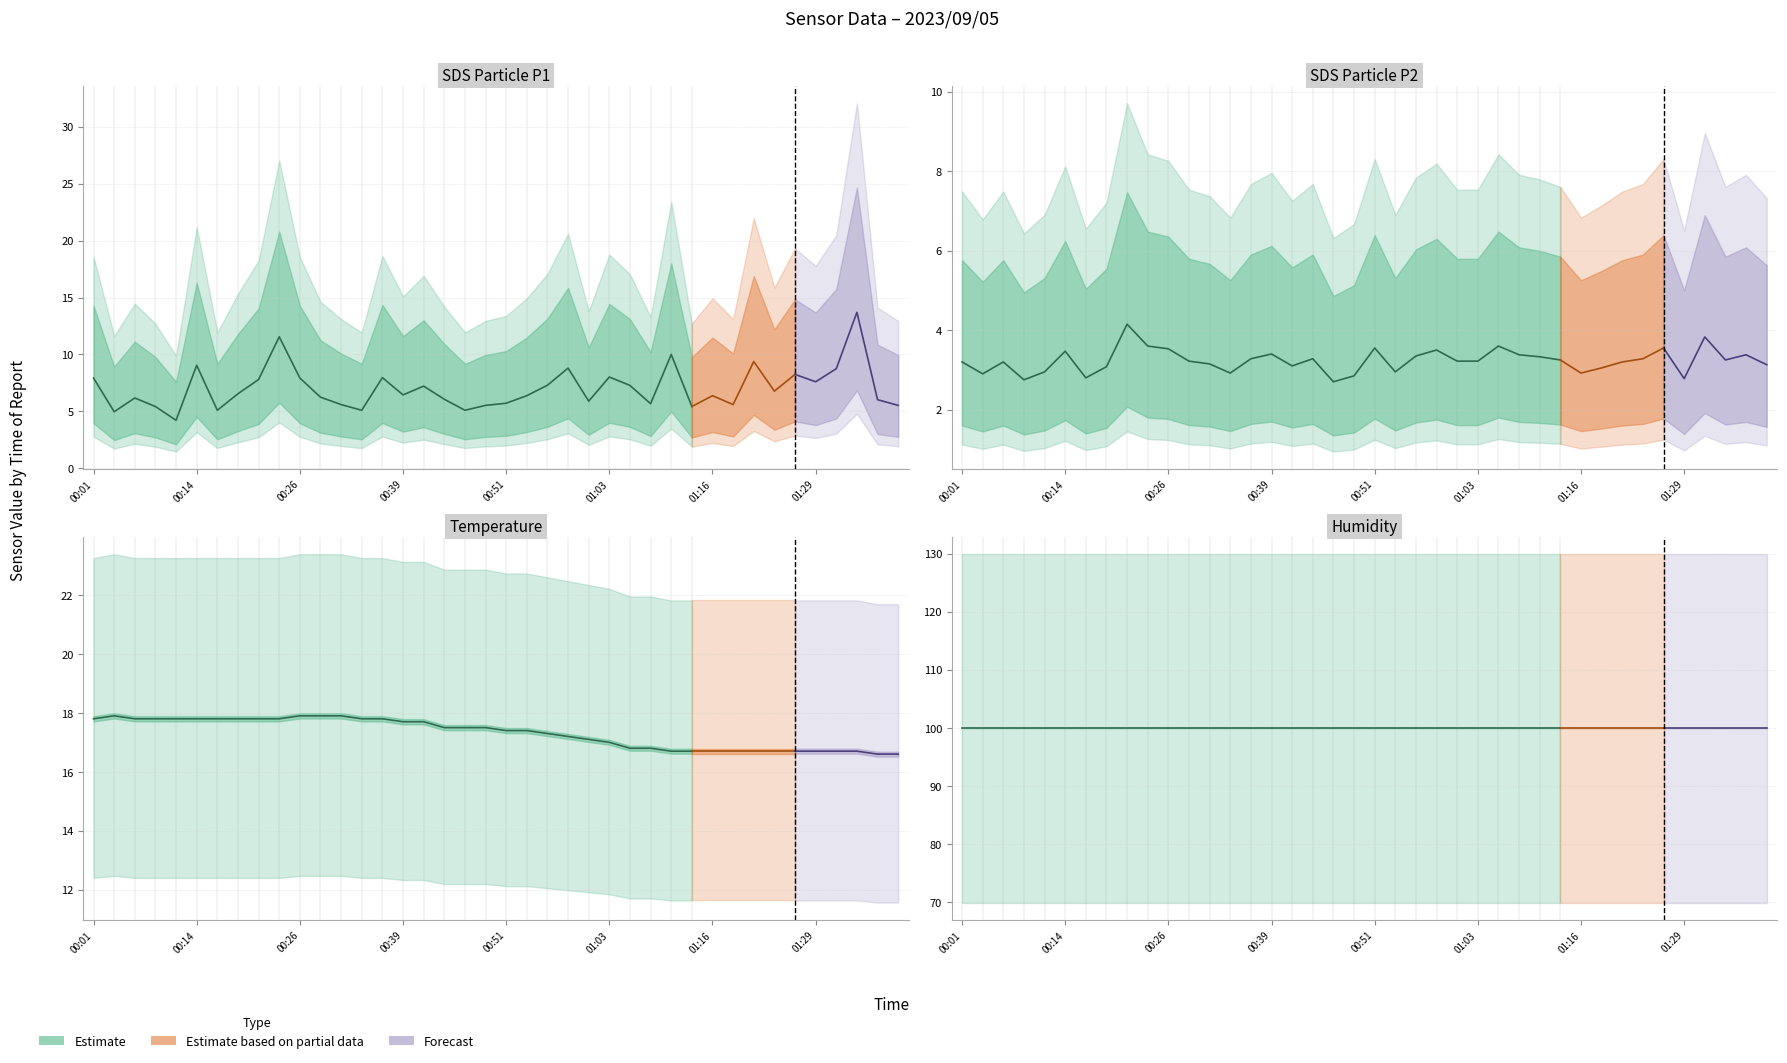

True or false: SDS_P1 and Humidity cross at least once.

False